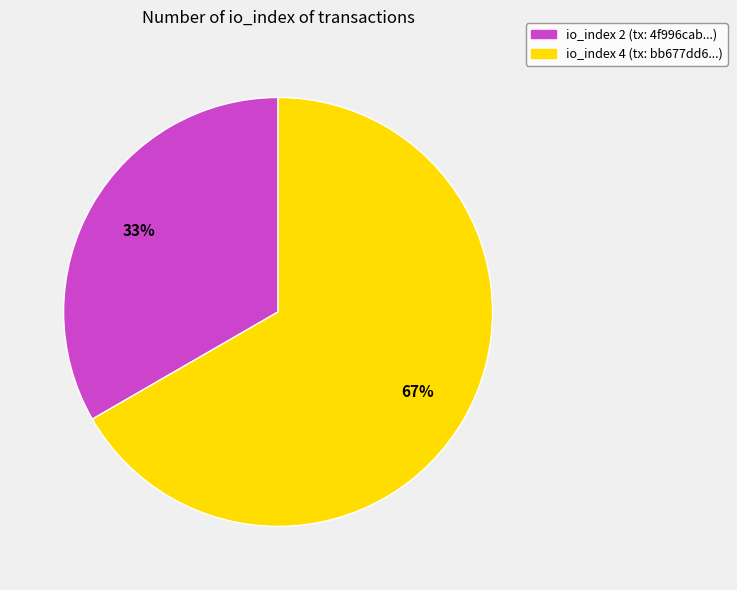

Does any single category account for the majority?

Yes